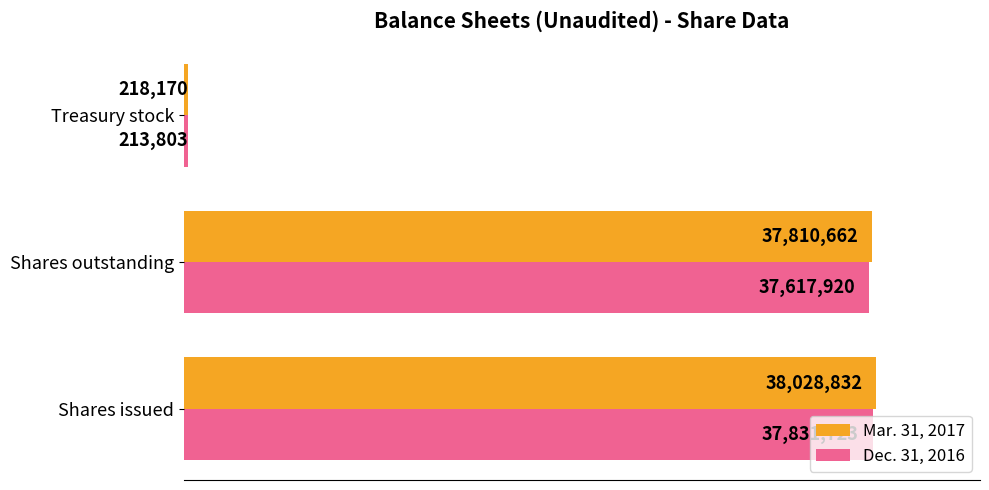

Which series has the widest spread of values?

Mar. 31, 2017